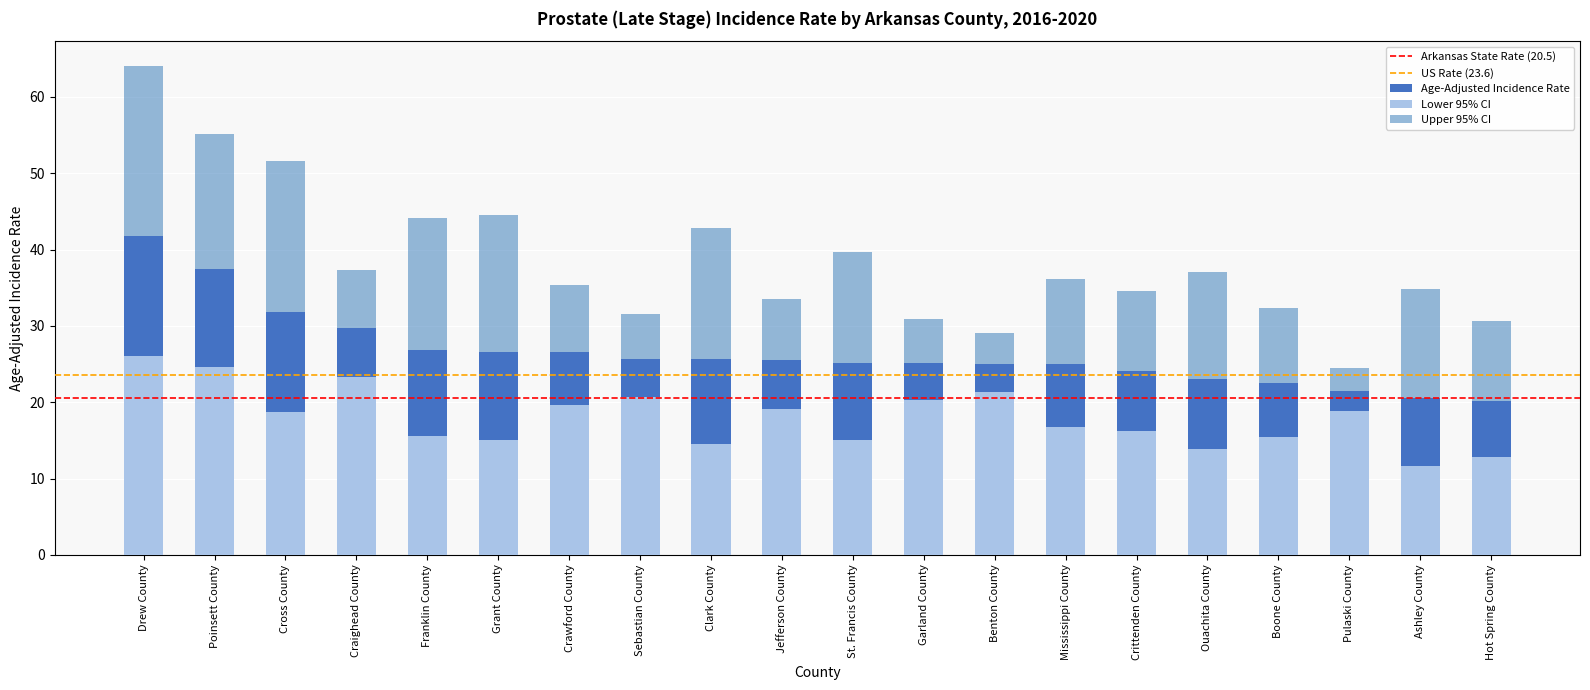

The value of Age-Adjusted Incidence Rate at Benton County is 33.8. True or false?

False